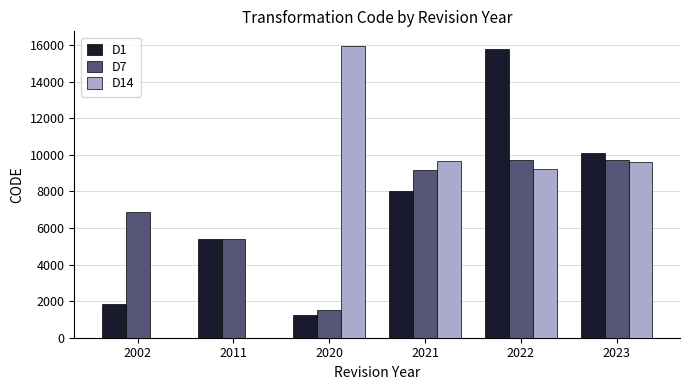

The value of D7 at 2020 is 1540. True or false?

True